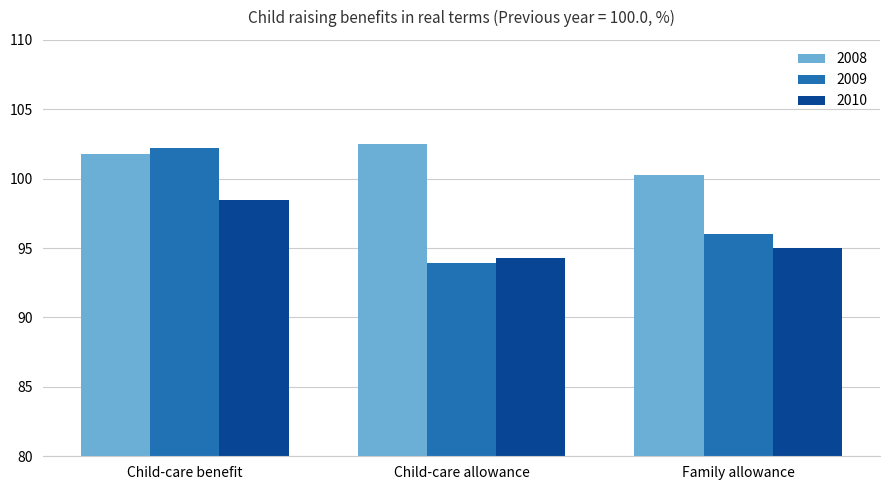

What is the value of the 2010 bar at the 2nd from the left?

94.3